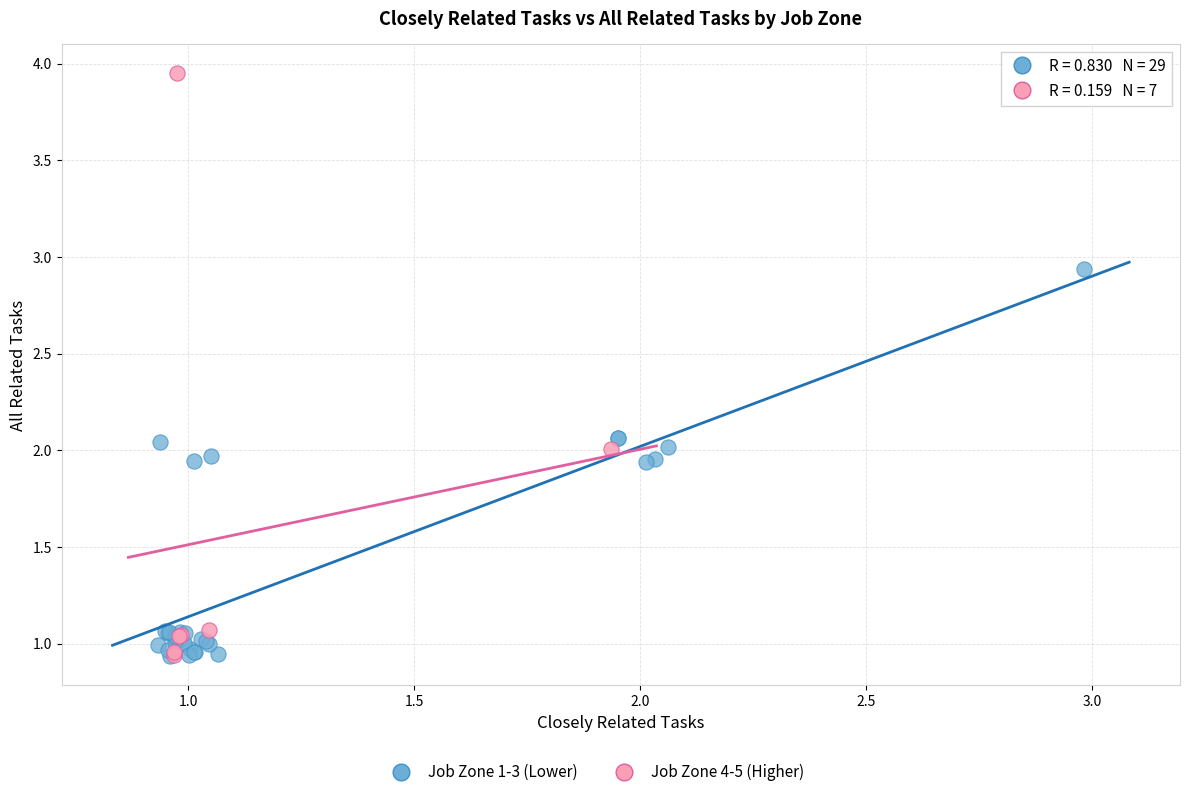

Which series contains the highest Y value?

Job Zone 4-5 (Higher)